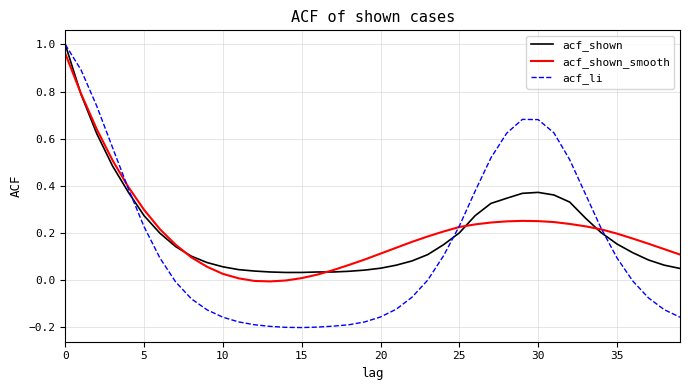

Which series has the largest range (max minus min)?

acf_li